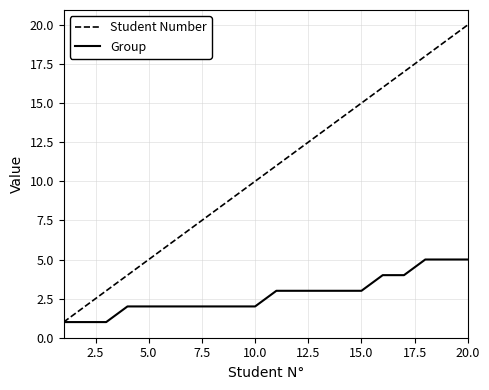

Is this an area chart (filled region under the line)?

No